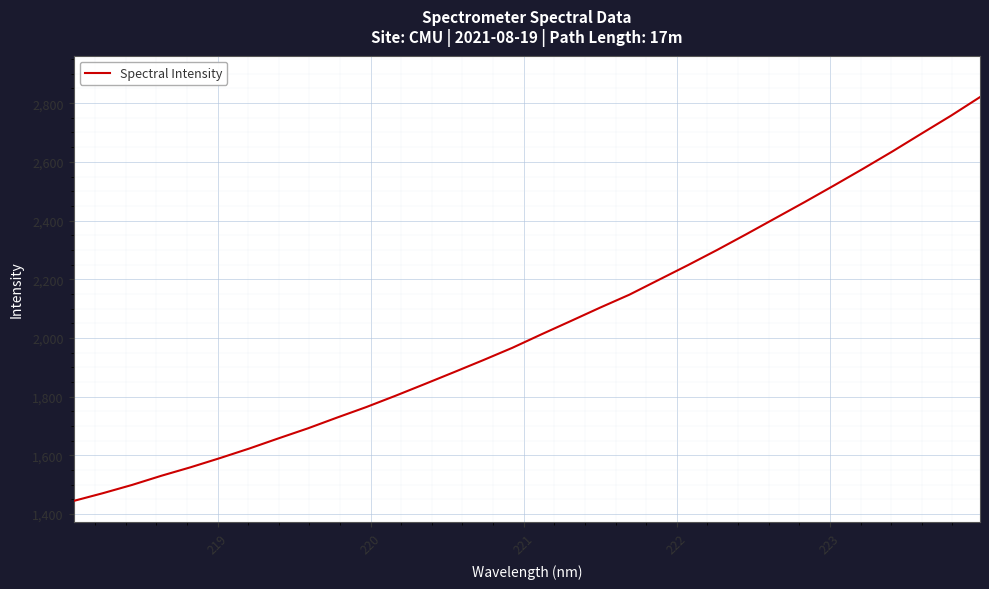

What is the difference between the maximum and minimum values?

1376.0